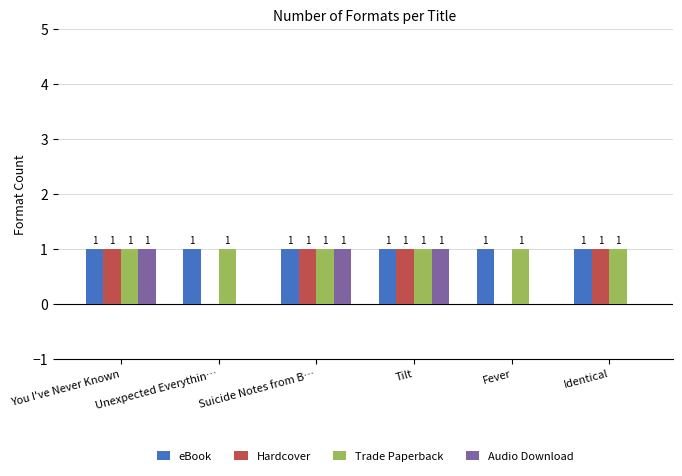

What is the total value across all series at Suicide Notes from B…?

4